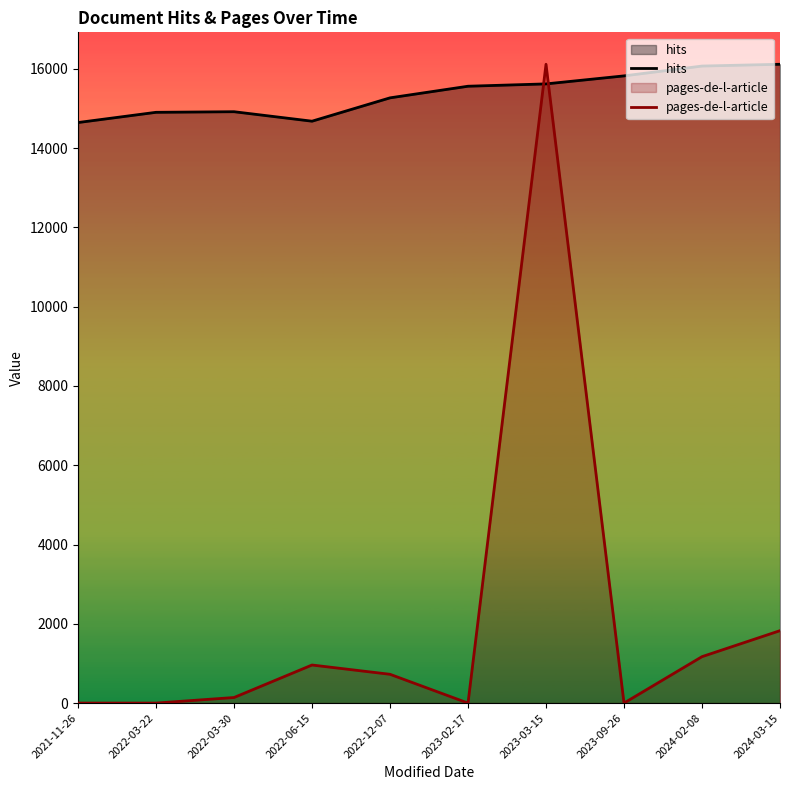

How many categories are shown in the chart?

10